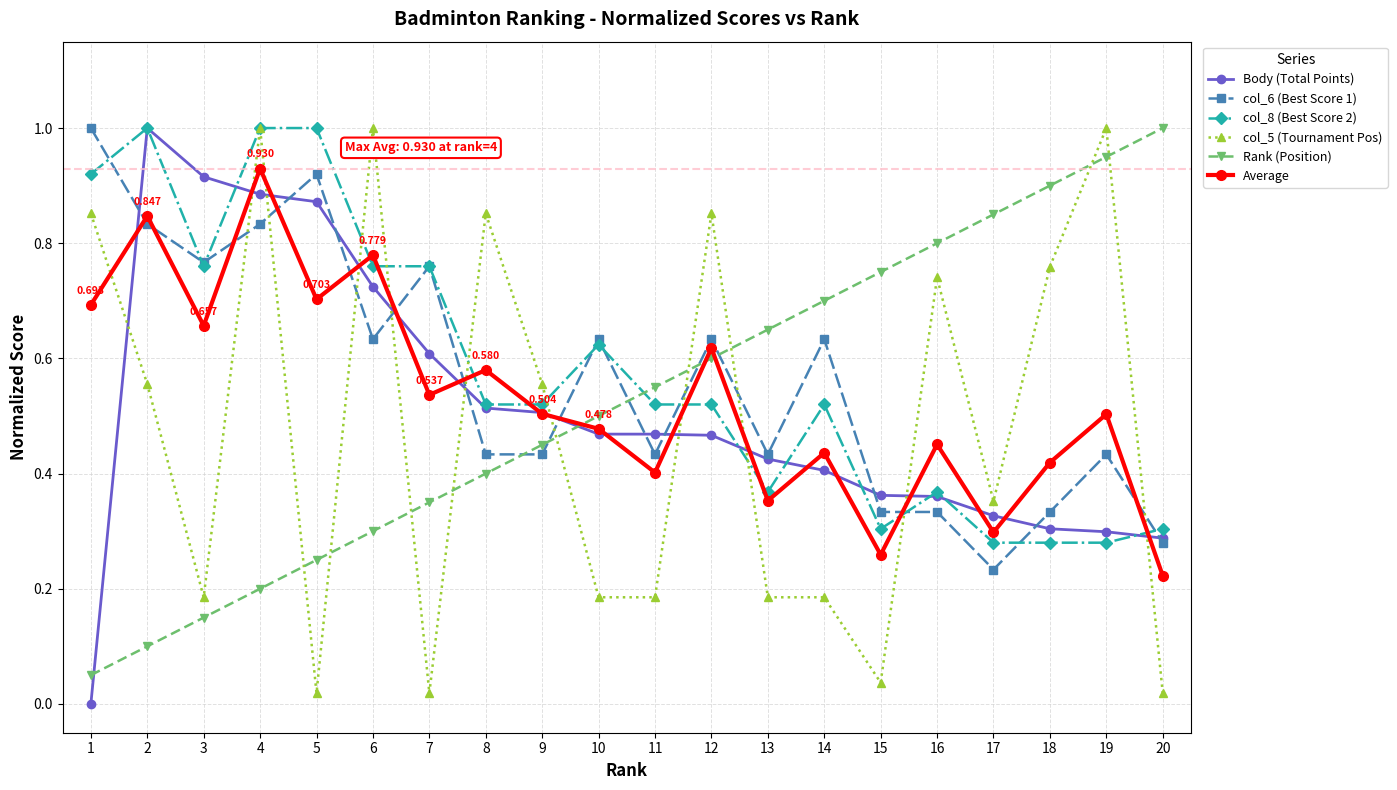

What is the maximum value for col_6 (Best Score 1)?

1.0